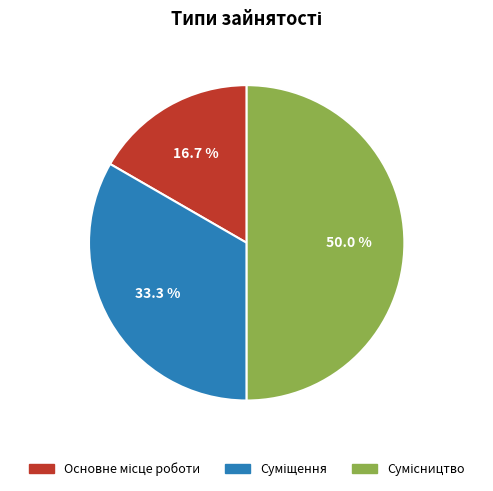

Does any single category account for the majority?

No